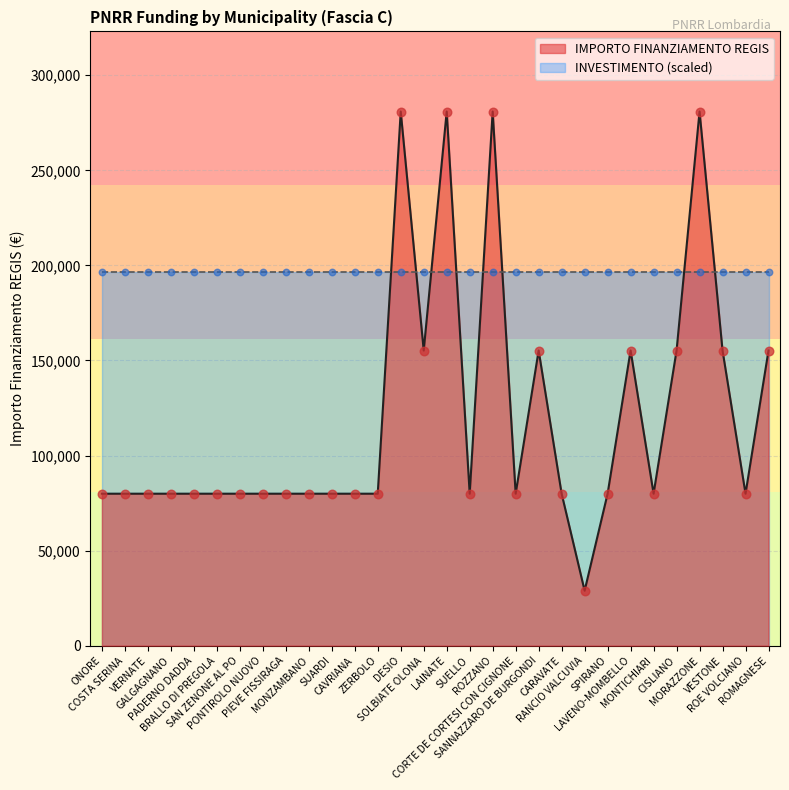

Which has a higher value, ONORE or VESTONE?

VESTONE